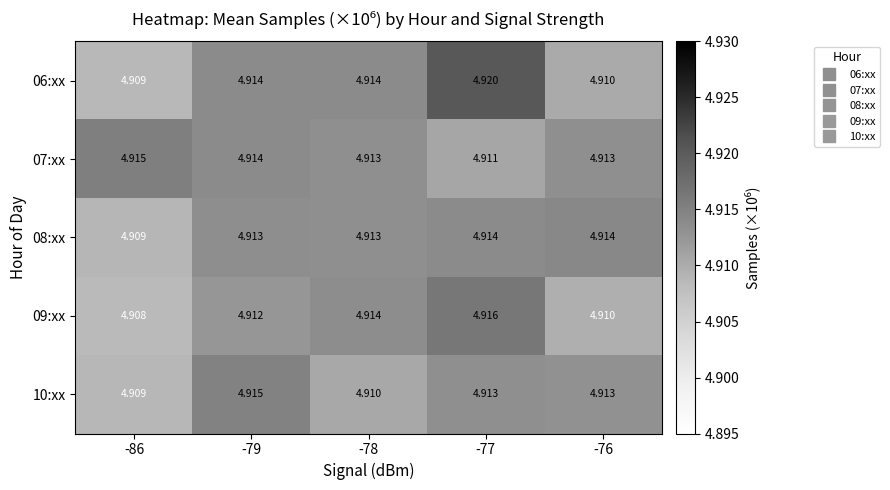

Is the value of 06:xx at -76 greater than the value of 08:xx at -77?

No